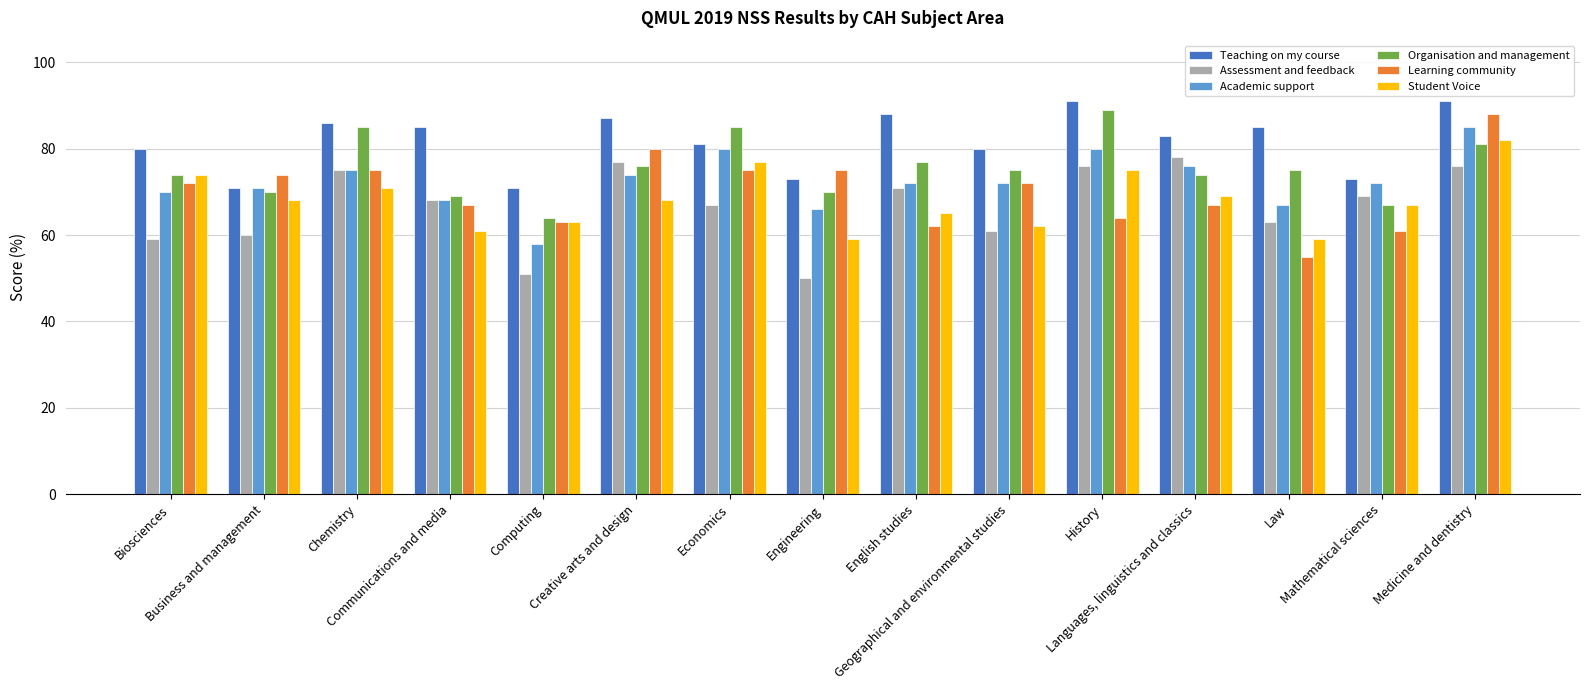

What is the sum of the Student Voice values at English studies and Languages, linguistics and classics?

134